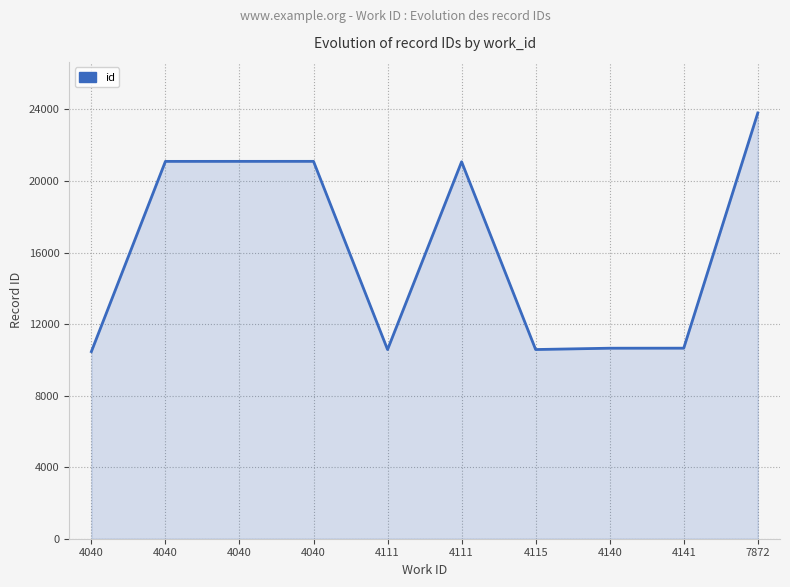

How many lines are shown in the chart?

1